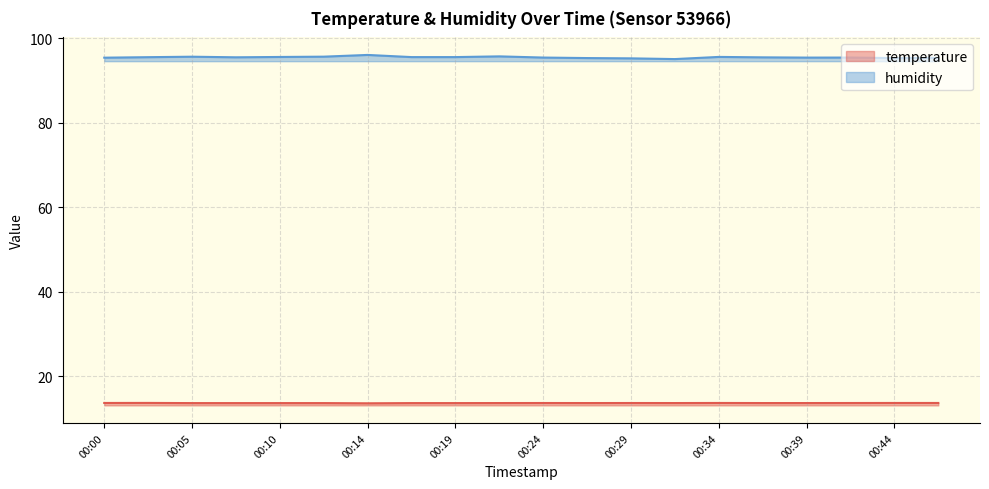

At which category is the sum across all series the highest?

00:14